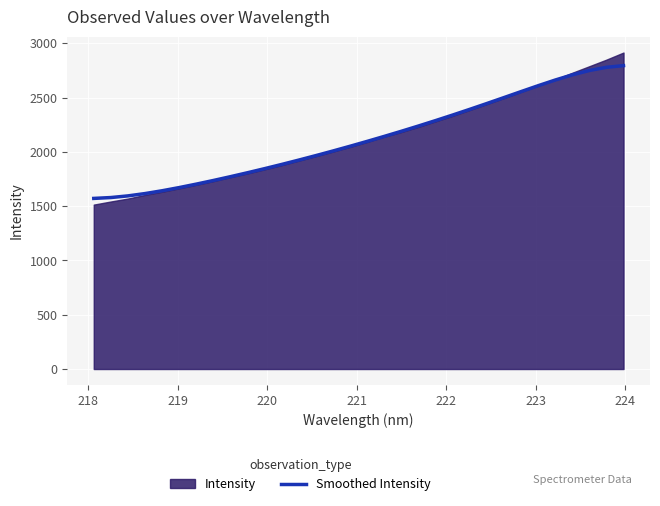

What is the average value?

2120.8